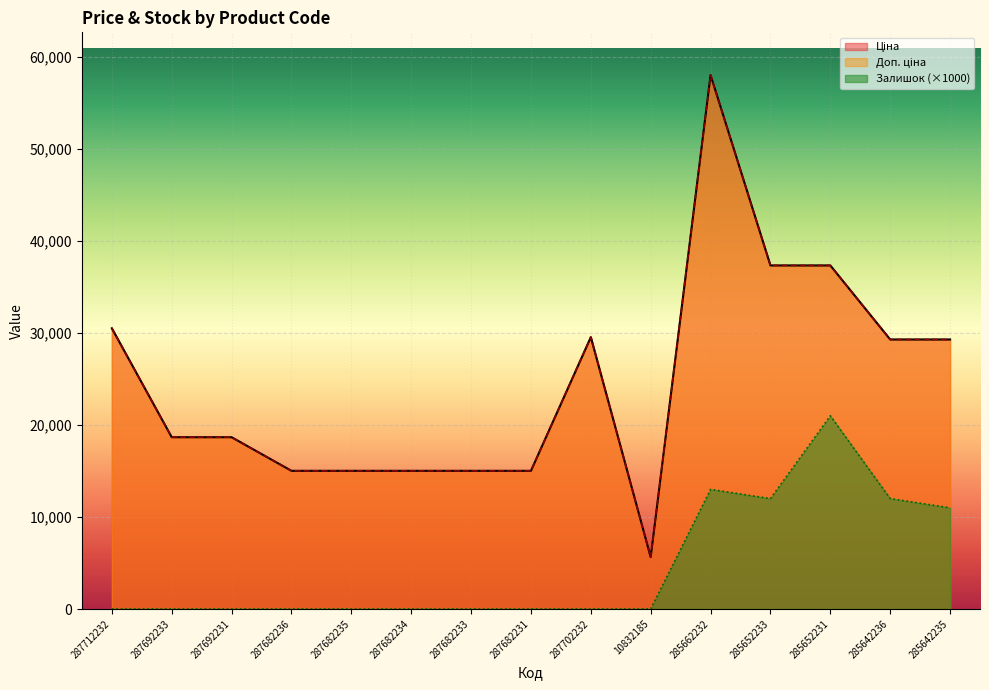

What are all the series names shown in the legend?

Ціна, Доп. ціна, Залишок